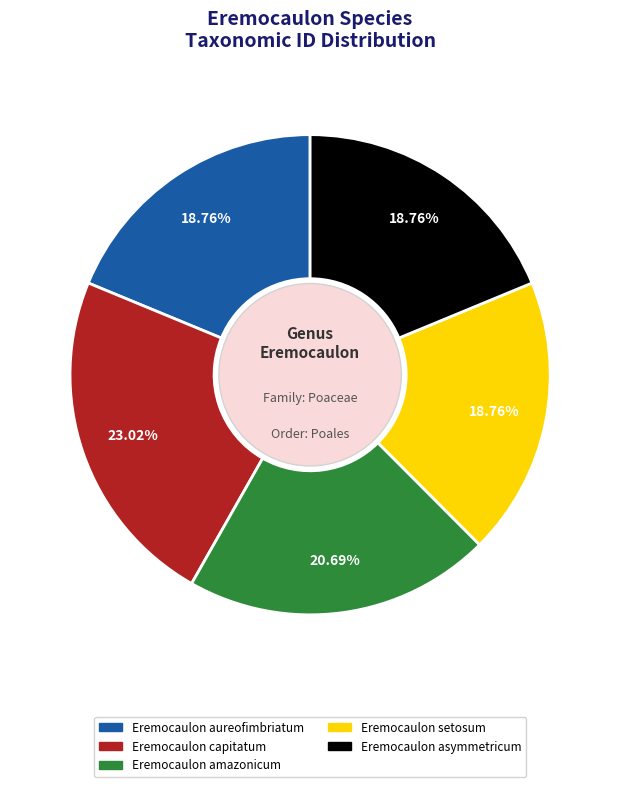

Count the number of slices in the pie.

5